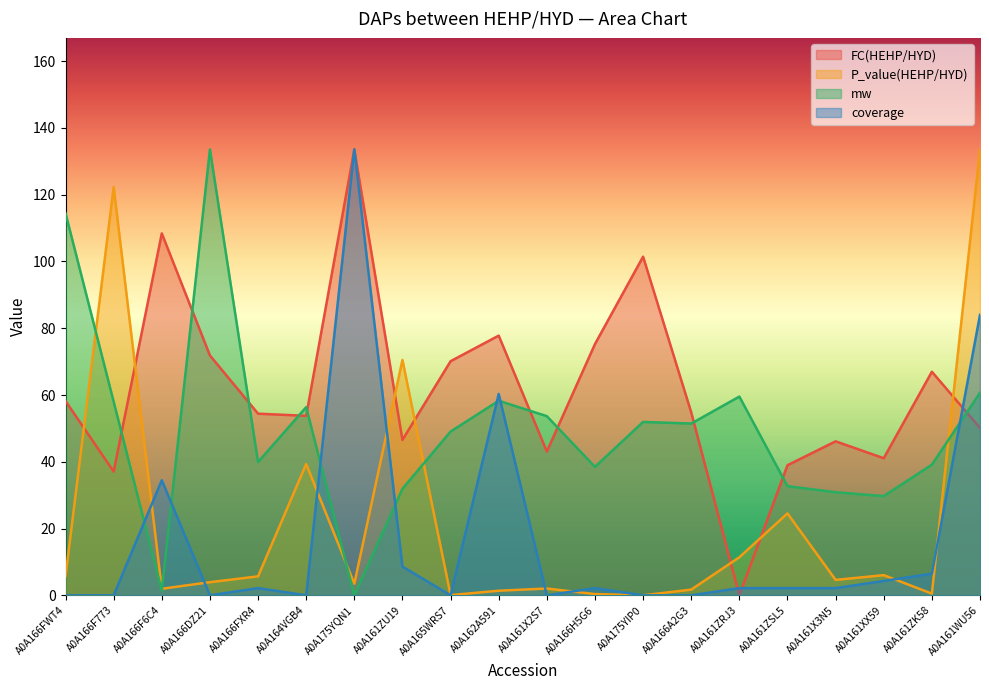

What is the difference between the maximum and minimum values in the coverage series?

133.6